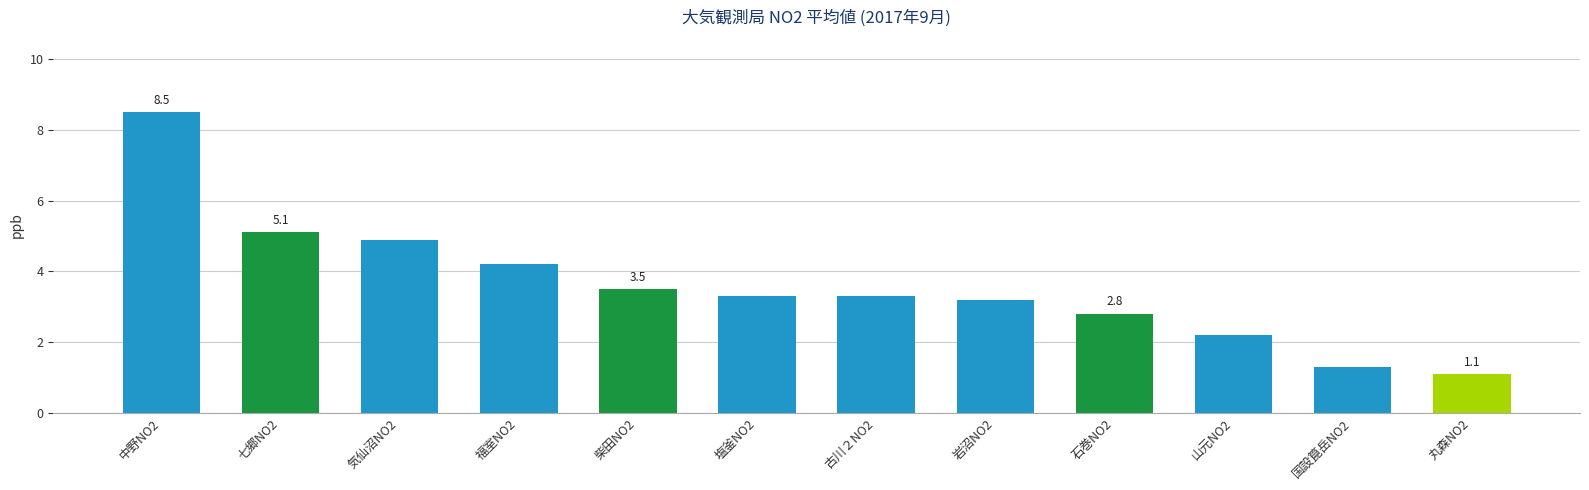

At which category does the chart reach its minimum across all series?

丸森NO2